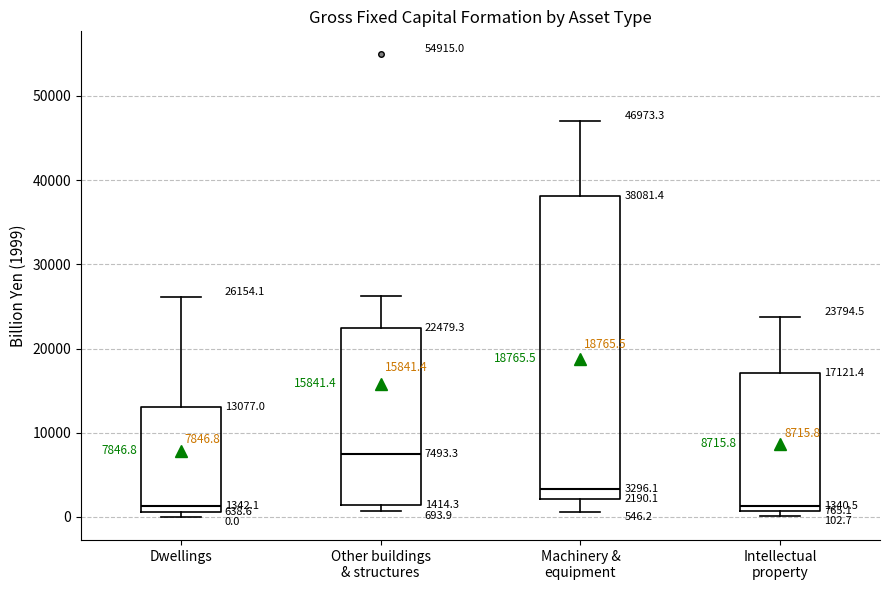

Comparing the boxes themselves (not the whiskers), which one is the tallest?

Machinery & equipment